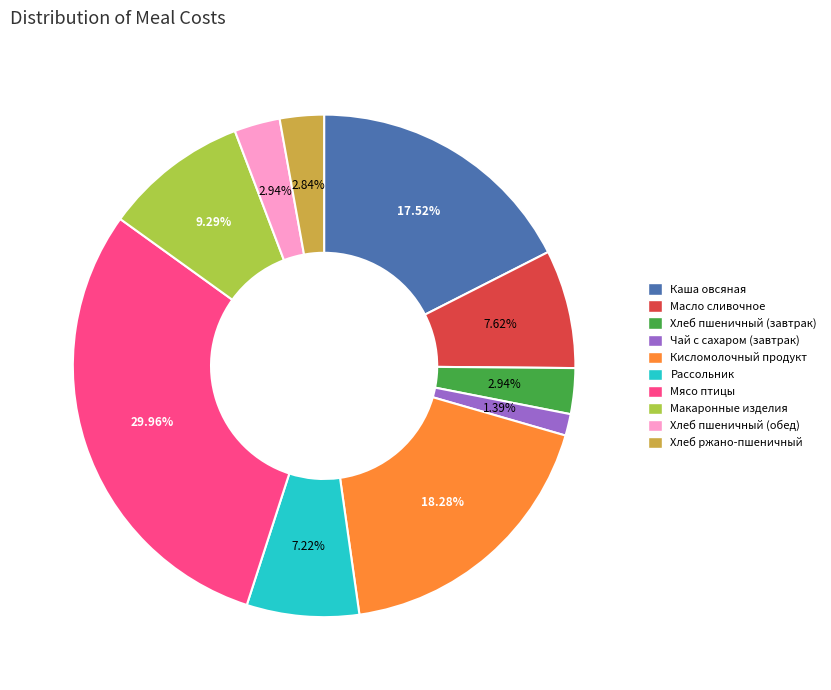

Combined, do Масло сливочное and Чай с сахаром (завтрак) account for over 50%?

No